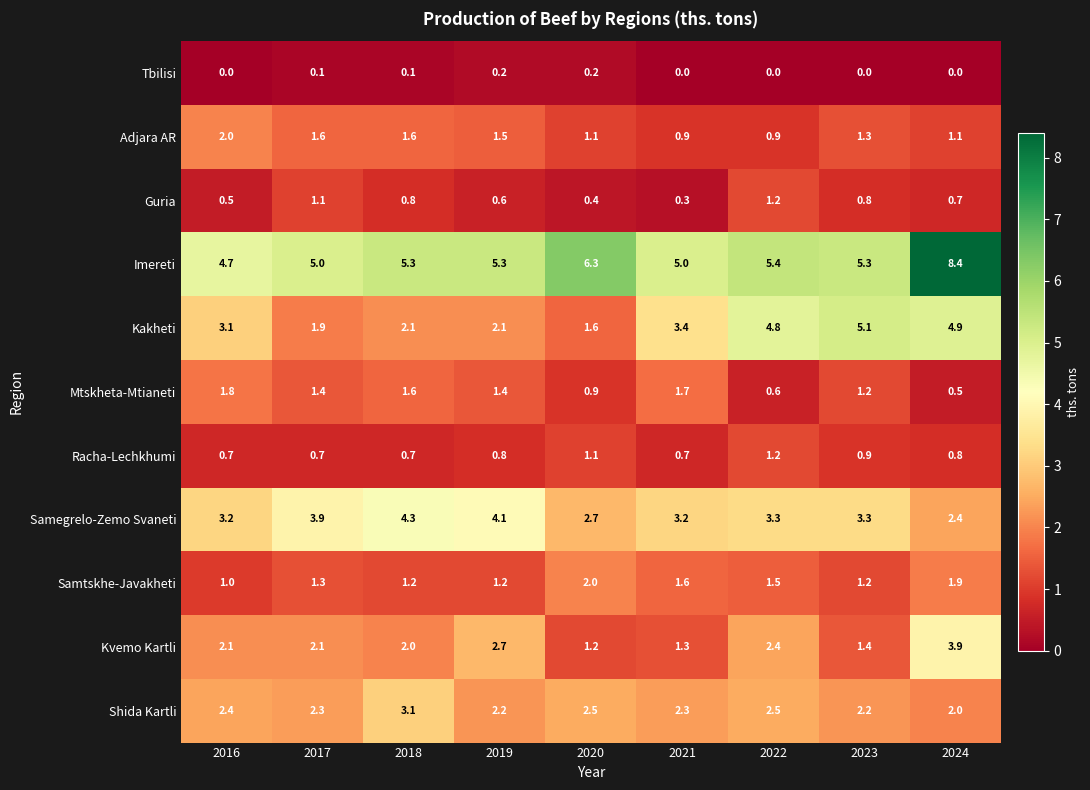

True or false: Shida Kartli has a value of 1.4 at 2020.

False